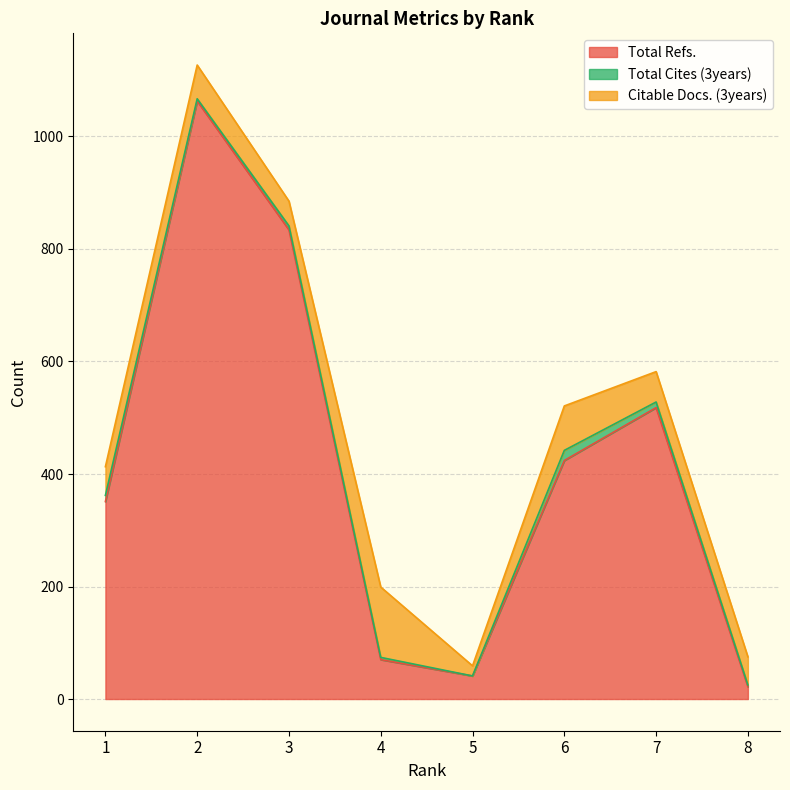

At which category is the sum across all series the highest?

2